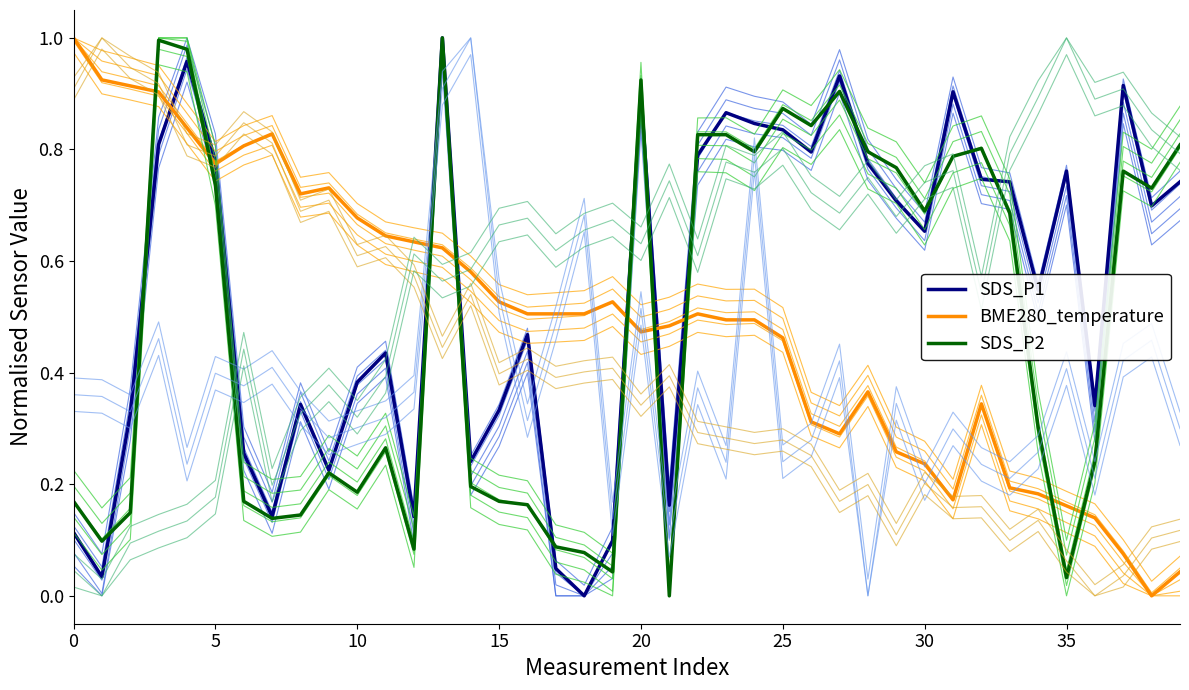

What is the greatest value displayed?

1.0